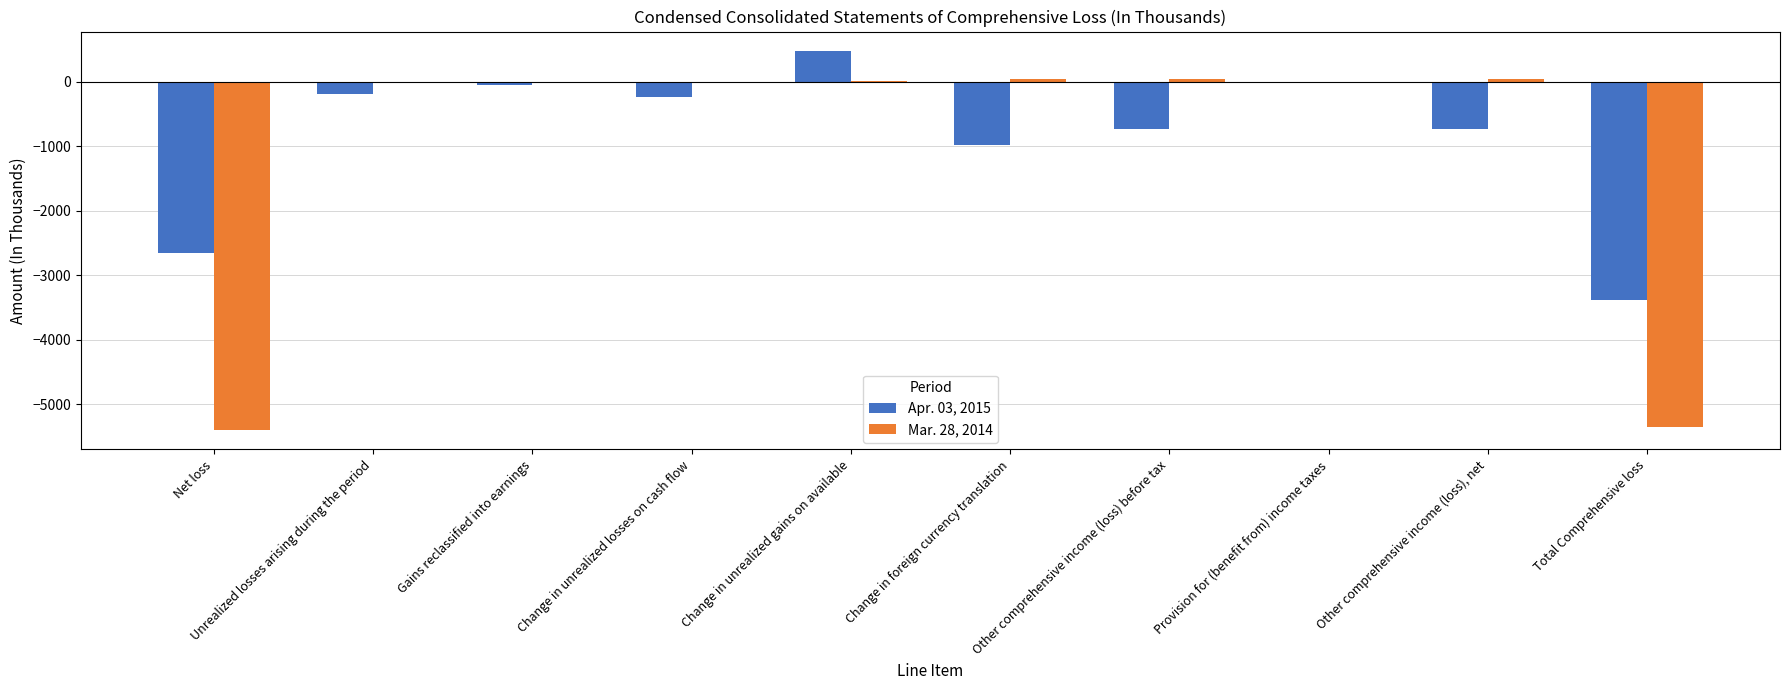

What is the sum of all Mar. 28, 2014 values?

-10631